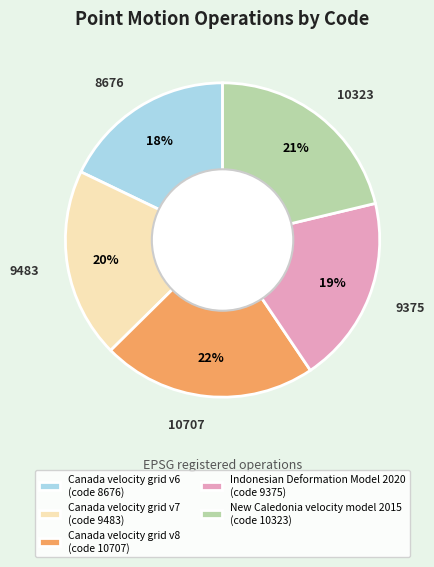

What is the ratio of the value at New Caledonia velocity model 2015 (code 10323) to the value at Canada velocity grid v7 (code 9483)?

1.1